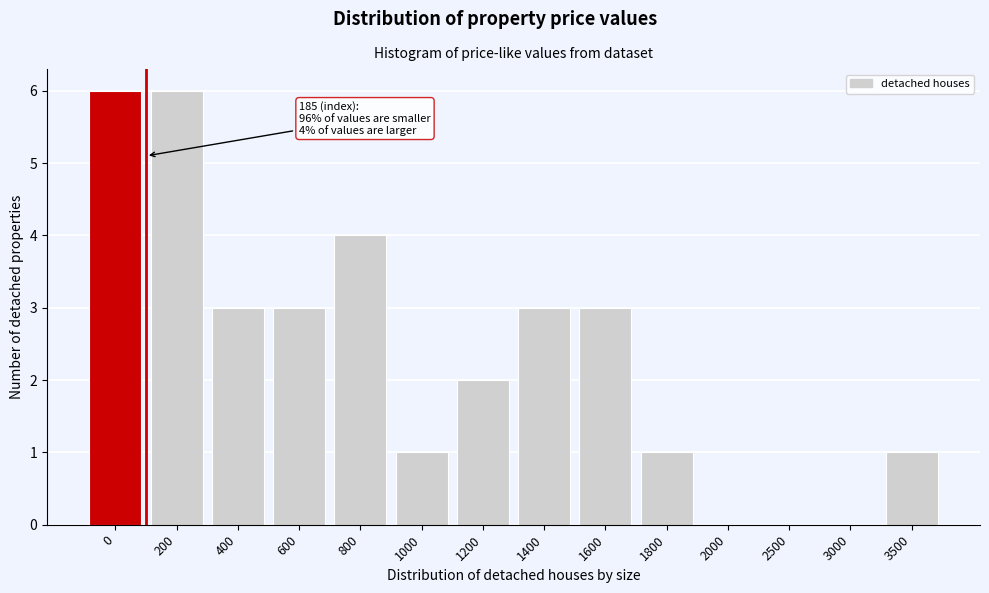

Reading left to right, what are all the values shown in this chart?

0=6	200=6	400=3	600=3	800=4	1000=1	1200=2	1400=3	1600=3	1800=1	2000=0	2500=0	3000=0	3500=1